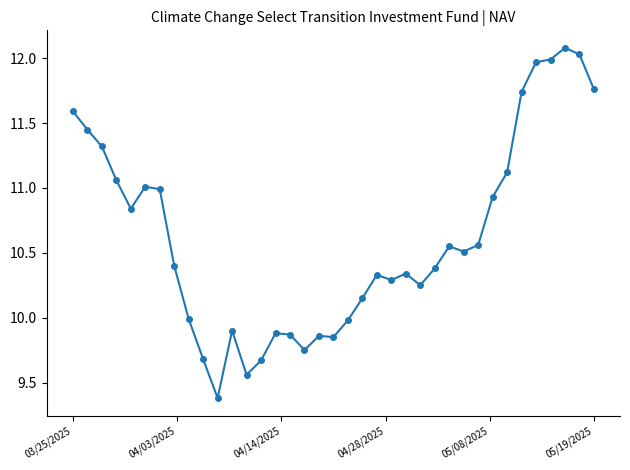

What is the smallest value displayed?

9.4